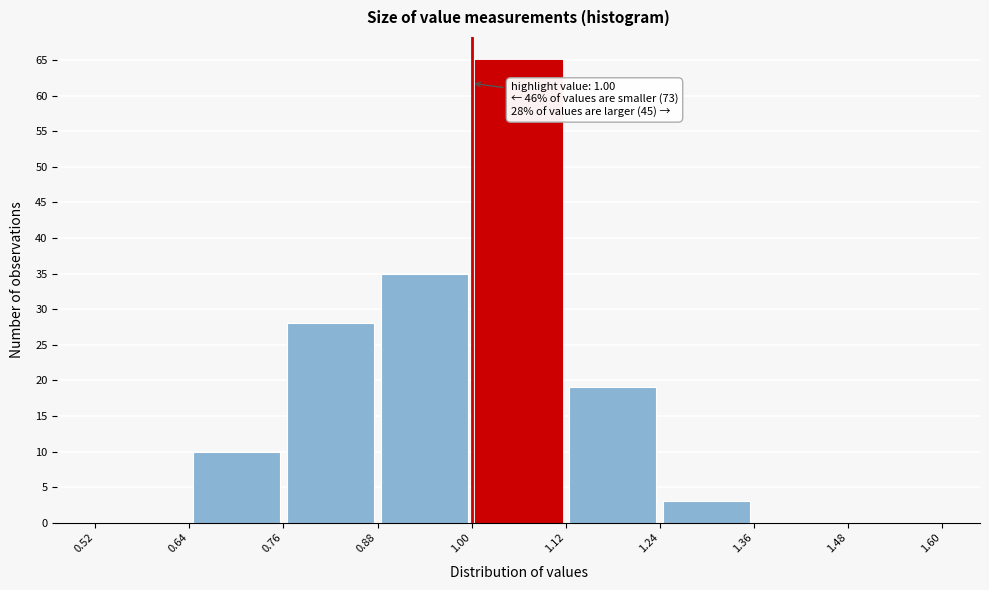

Over which range of the x-axis is the bar tallest?

1.00 to 1.12